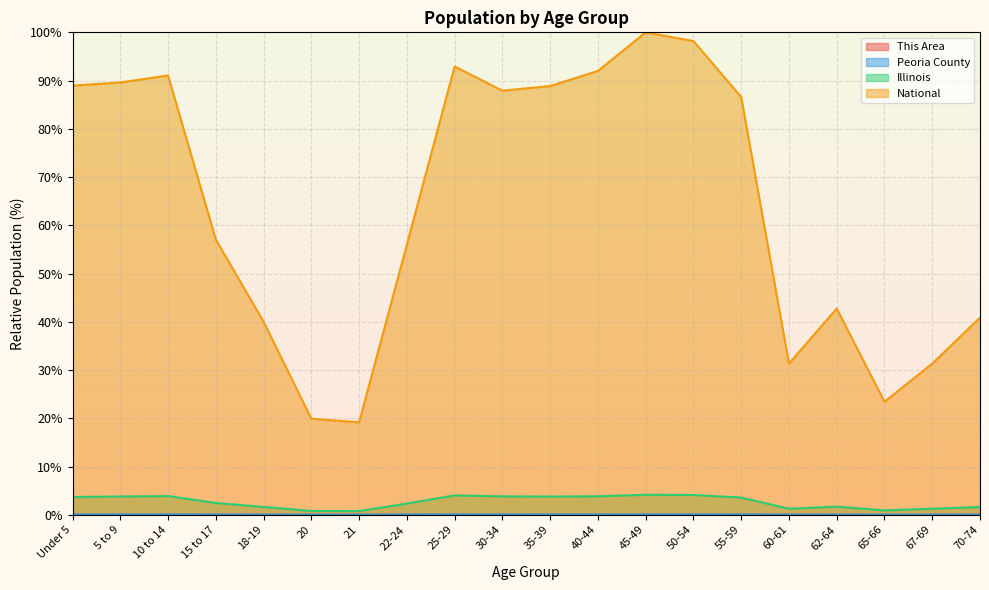

What is the label of the 16th point from the left?

60-61